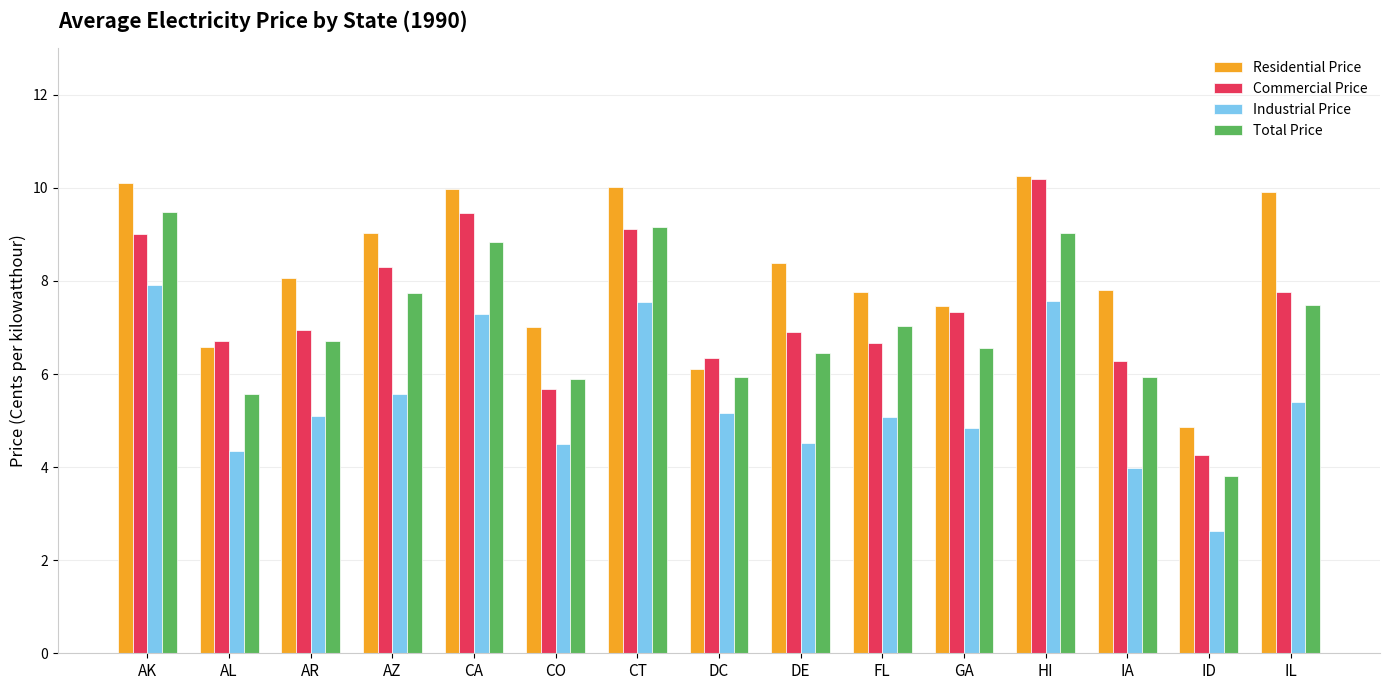

At CA, list the series in order from smallest to largest.

Industrial Price, Total Price, Commercial Price, Residential Price